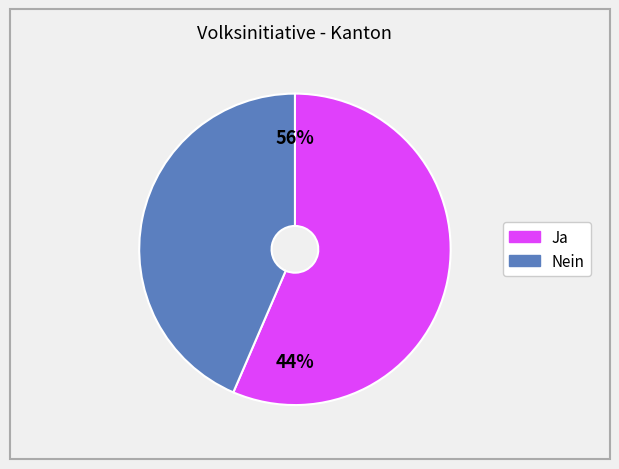

Rank the categories by value from highest to lowest.

Ja, Nein